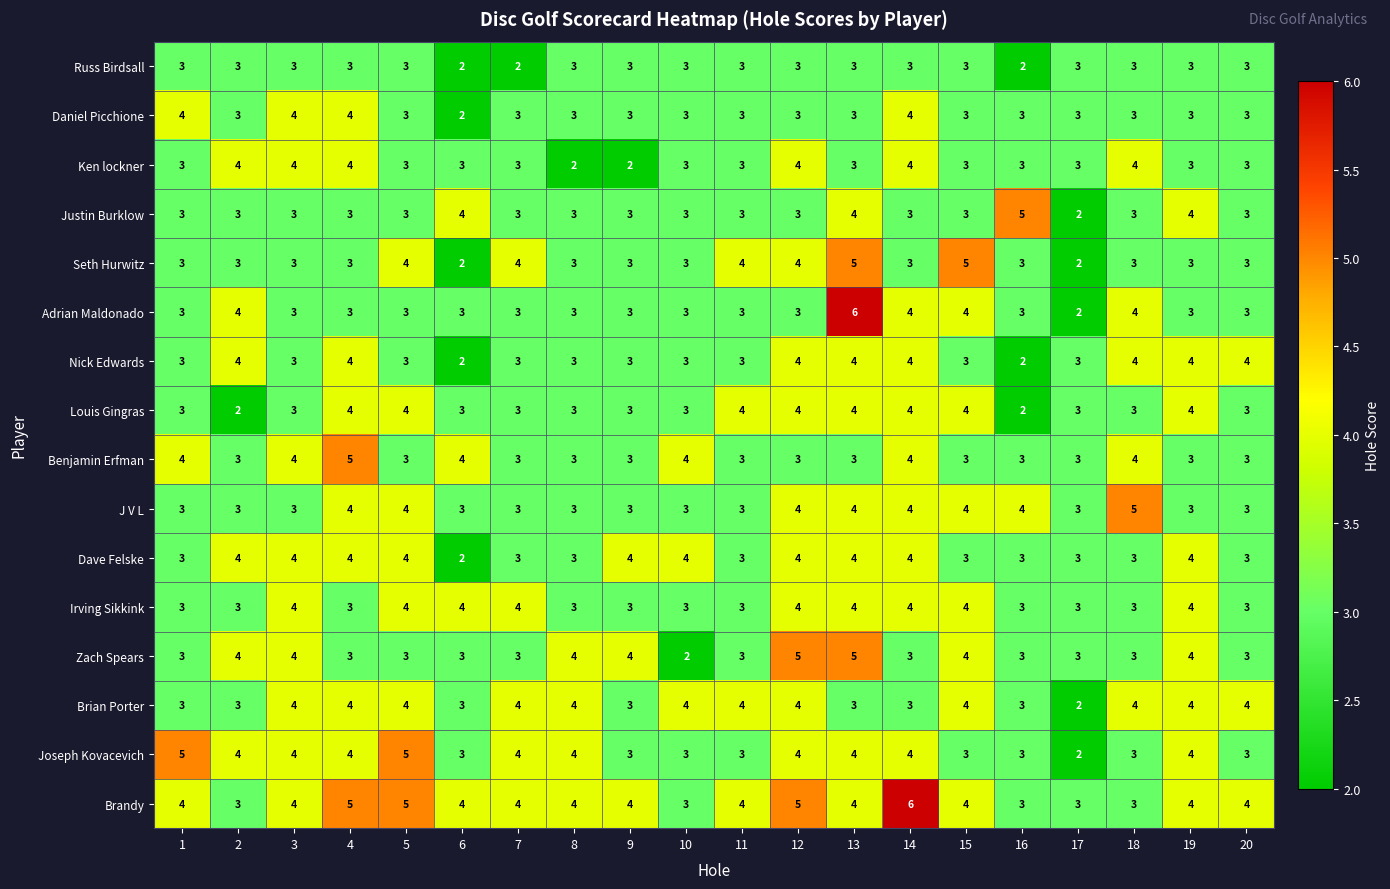

What is the average value of the Ken lockner series?

3